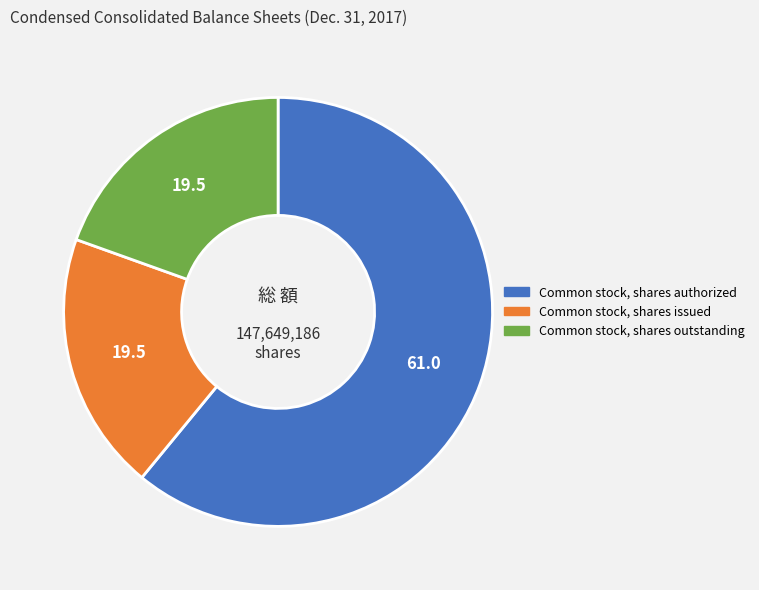

Is there a majority slice in this chart?

Yes